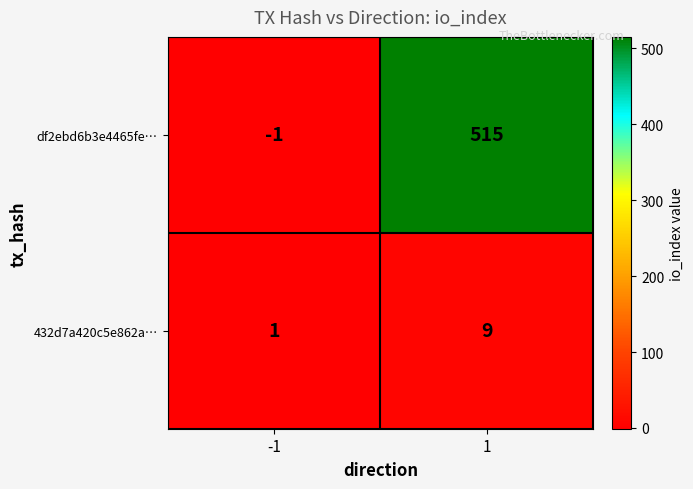

Reading left to right, what are all the values shown in this chart?

df2ebd6b3e4465fe…: -1	515
432d7a420c5e862a…: 1	9